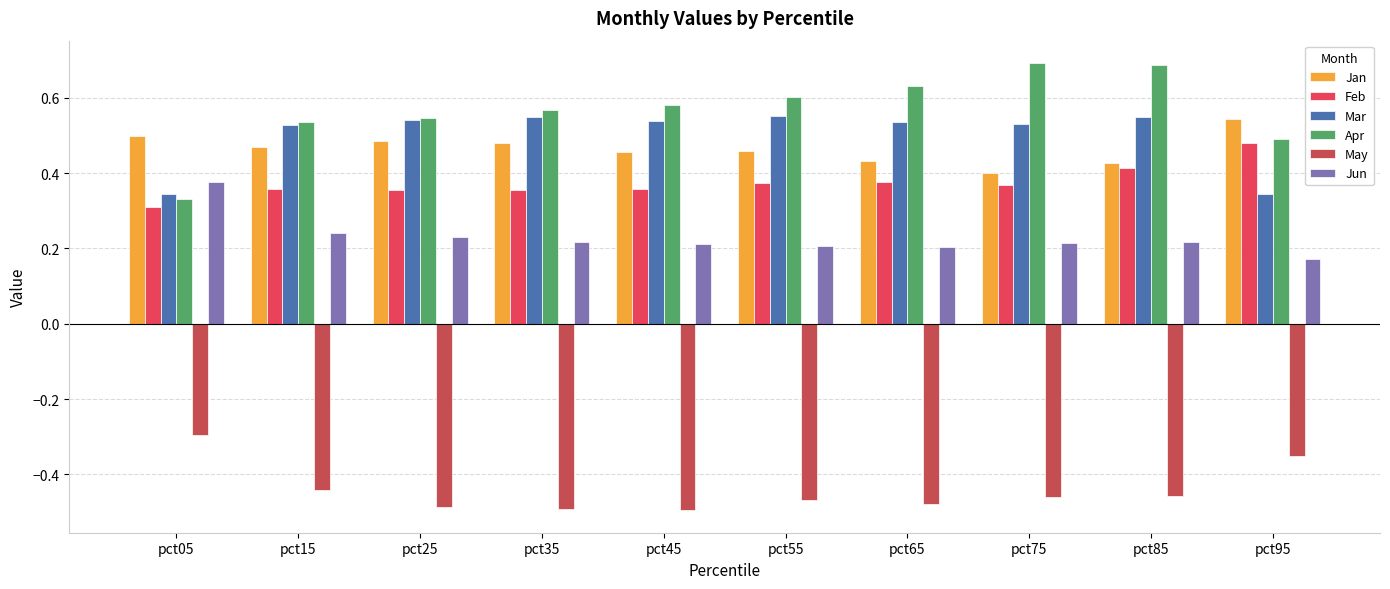

At which category does the chart reach its minimum across all series?

pct45